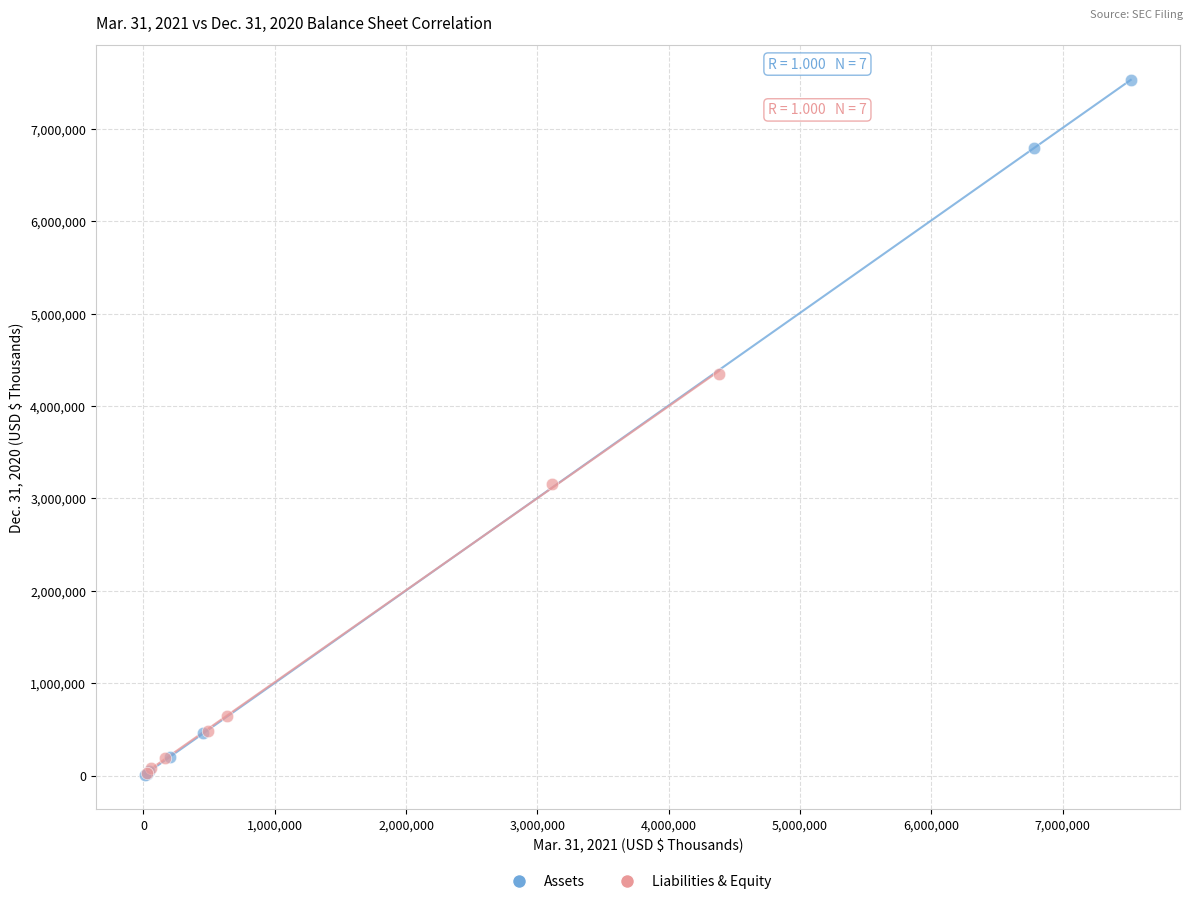

What are all the series names shown in the legend?

Assets, Liabilities & Equity